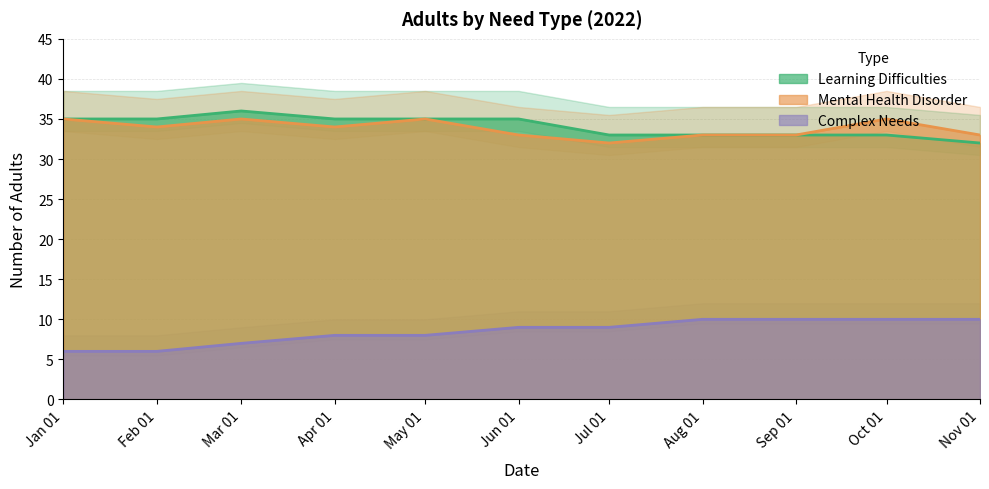

At which label does Learning Difficulties reach its minimum?

Nov 01